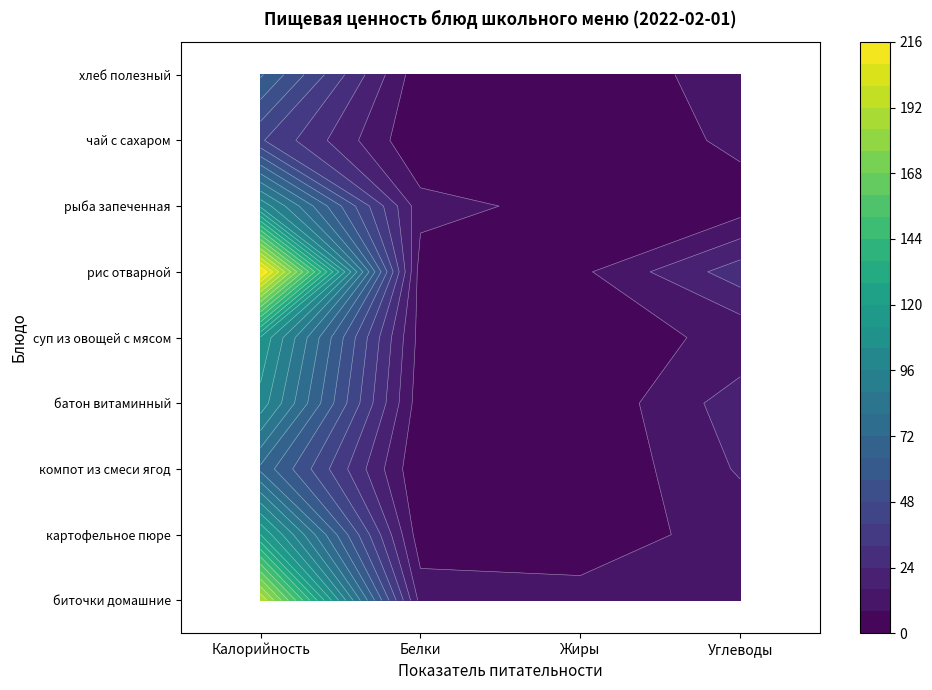

The рис отварной series shows 63.7 at Калорийность. True or false?

False